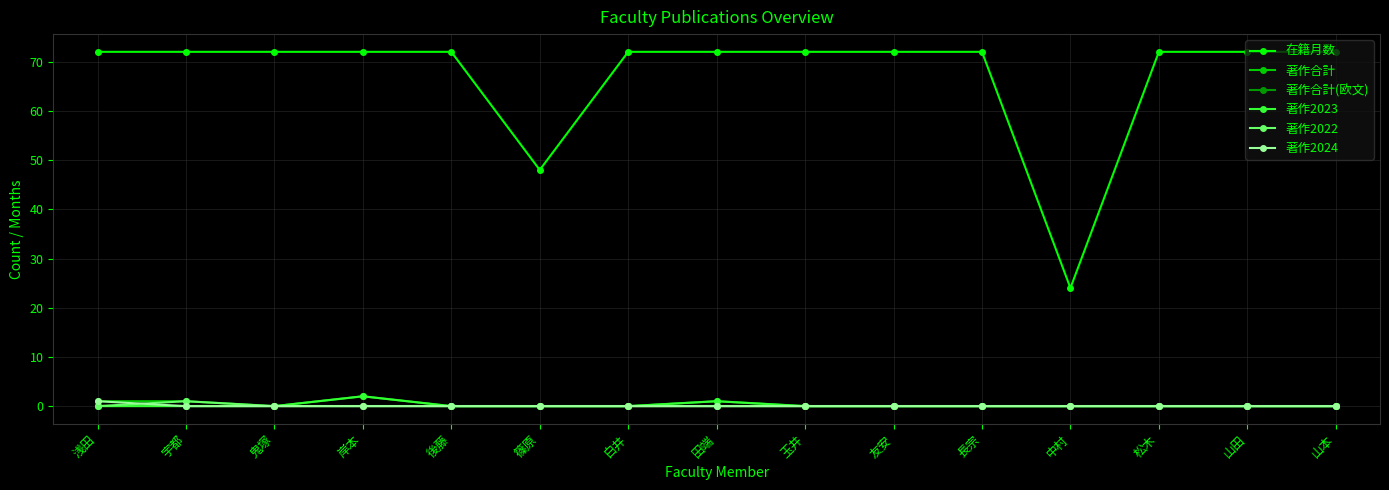

The 著作2022 series shows 0 at 鬼塚. True or false?

True